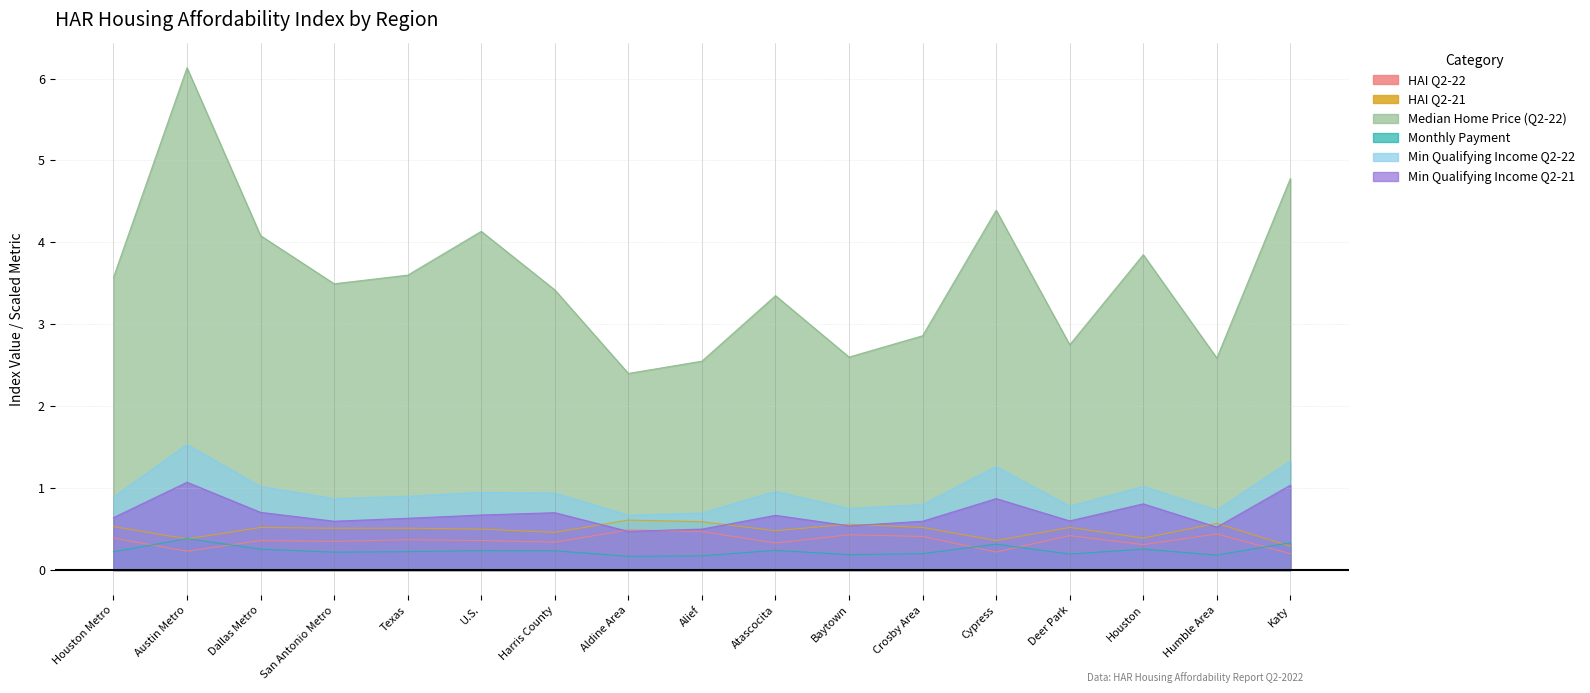

At which category does Median Home Price (Q2-22) reach its first local valley?

San Antonio Metro